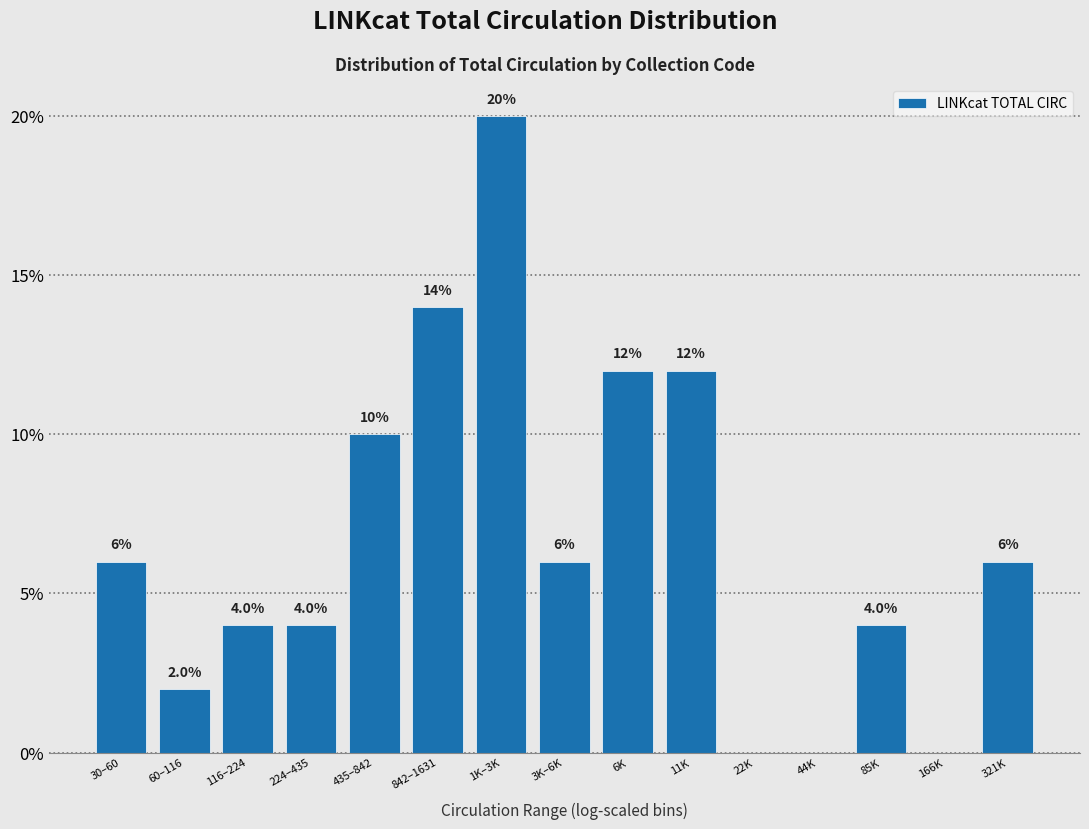

Reading left to right, transcribe all the data shown in this chart.

30–60=6.0	60–116=2.0	116–224=4.0	224–435=4.0	435–842=10.0	842–1631=14.0	1K–3K=20.0	3K–6K=6.0	6K=12.0	11K=12.0	22K=0.0	44K=0.0	85K=4.0	166K=0.0	321K=6.0